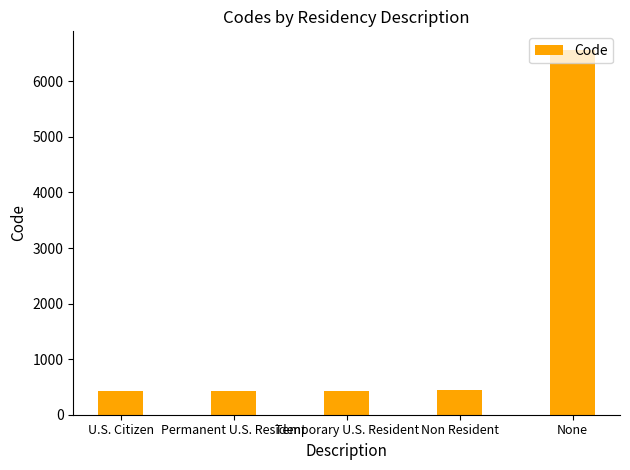

What is the value of the 5th bar from the left?

6572